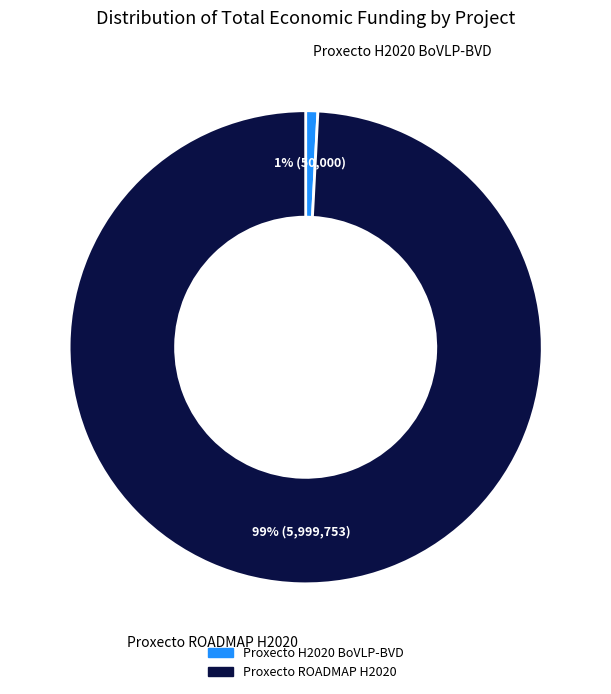

To the nearest percent, what is the combined percentage of Proxecto H2020 BoVLP-BVD and Proxecto ROADMAP H2020?

100%